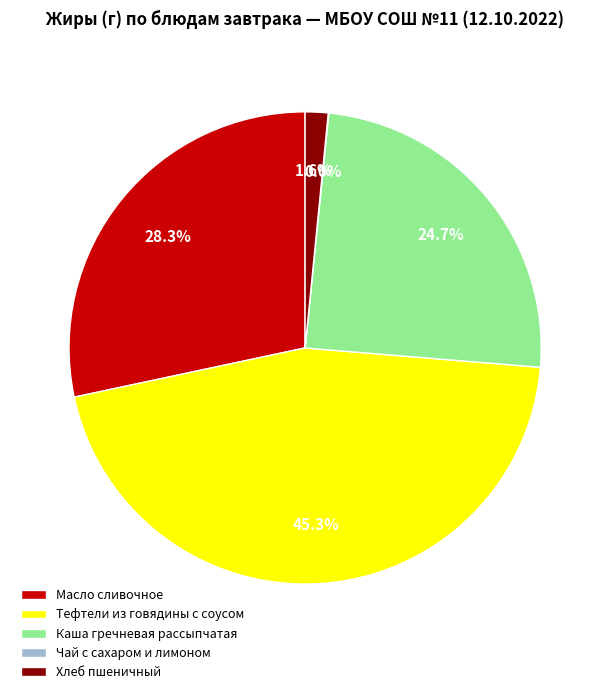

What portion of the pie excludes Тефтели из говядины с соусом?

54.7%